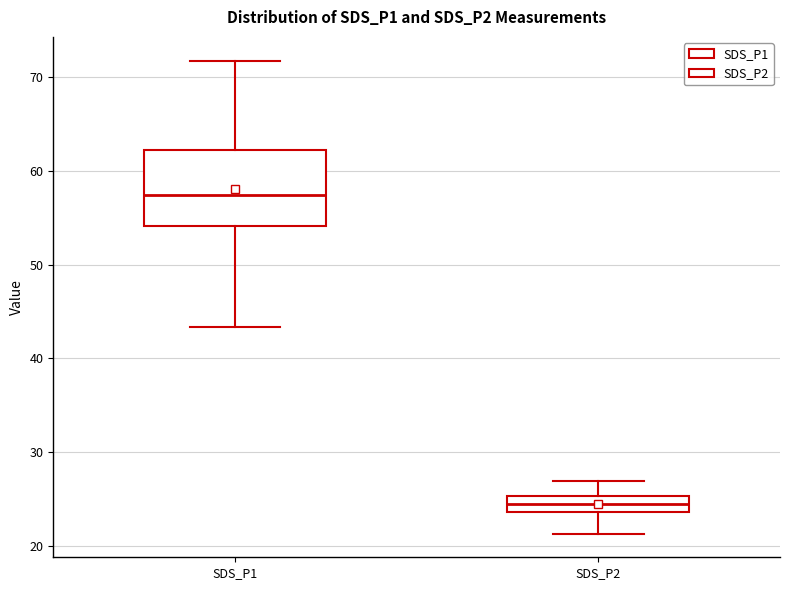

Where is the upper edge of the box for SDS_P2 on the y-axis? The values are not printed on the chart, so give them approximately, as read against the axis.

25